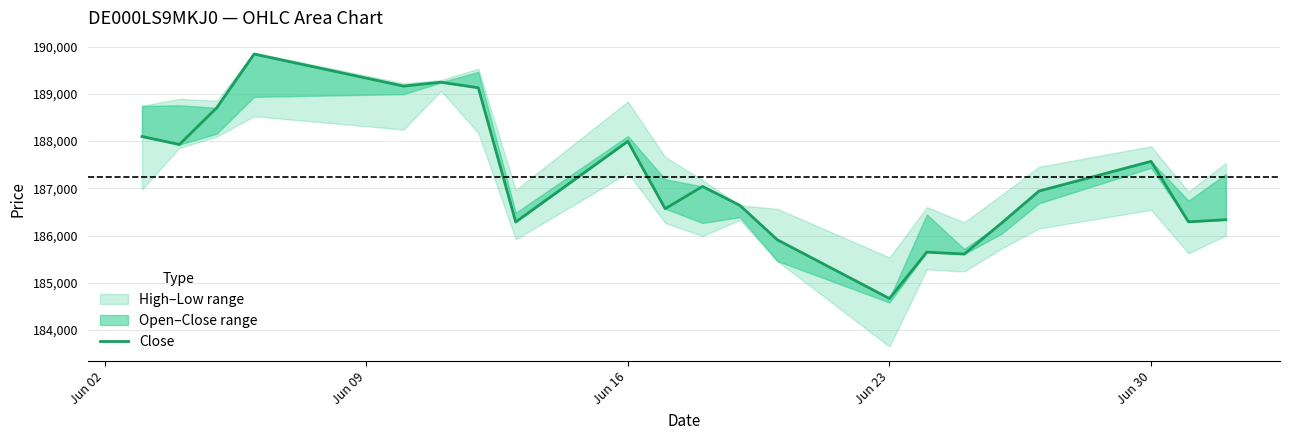

What position from the right is Jun 23?

8